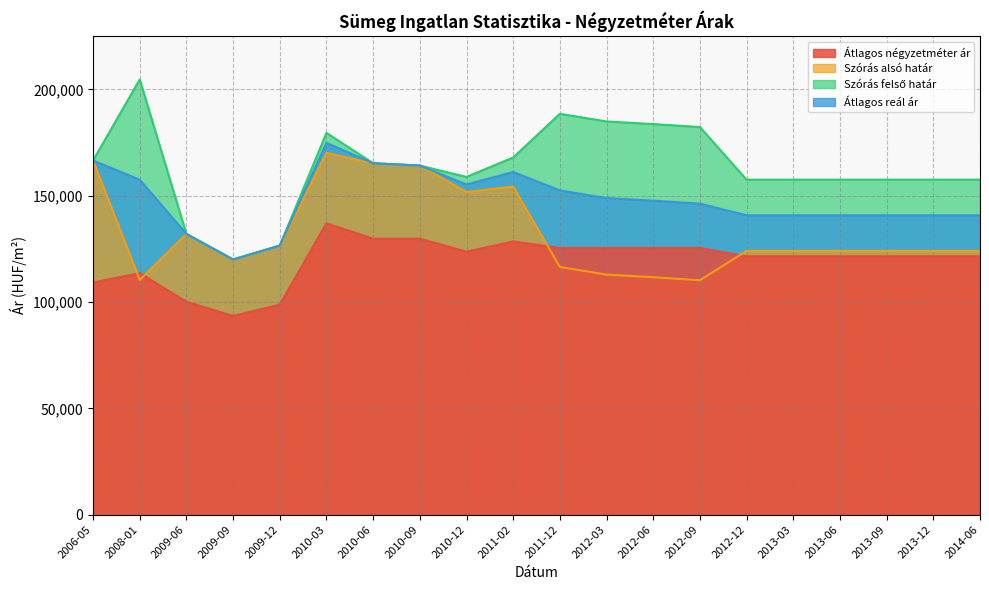

Rank the series by their average value, from lowest to highest.

Átlagos négyzetméter ár, Szórás alsó határ, Átlagos reál ár, Szórás felső határ